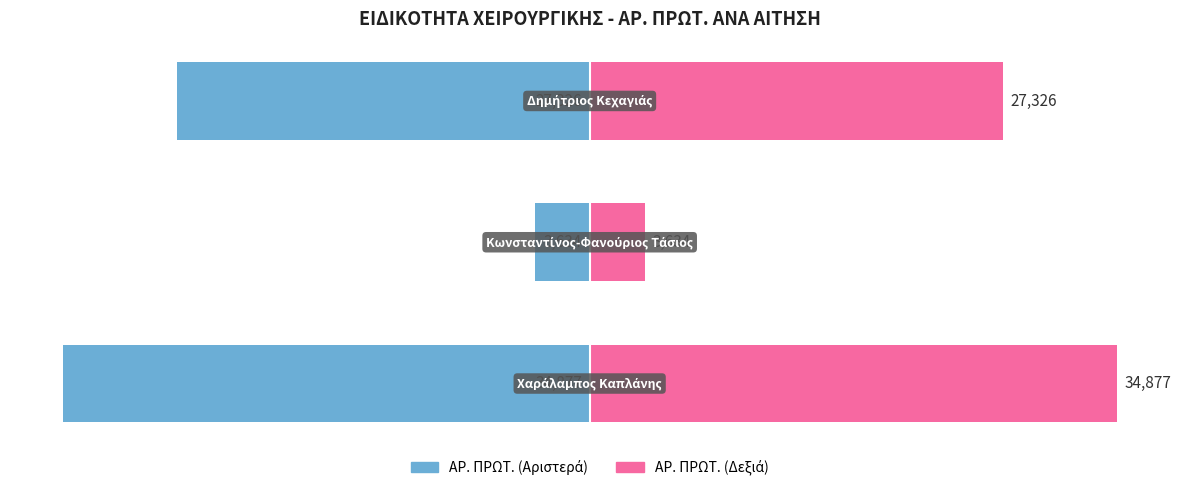

Reading right to left, what are all the values shown in this chart?

ΑΡ. ΠΡΩΤ. (Αριστερά): 2=-27325.5	1=-3634.5	0=-34877.0
ΑΡ. ΠΡΩΤ. (Δεξιά): 2=27325.5	1=3634.5	0=34877.0